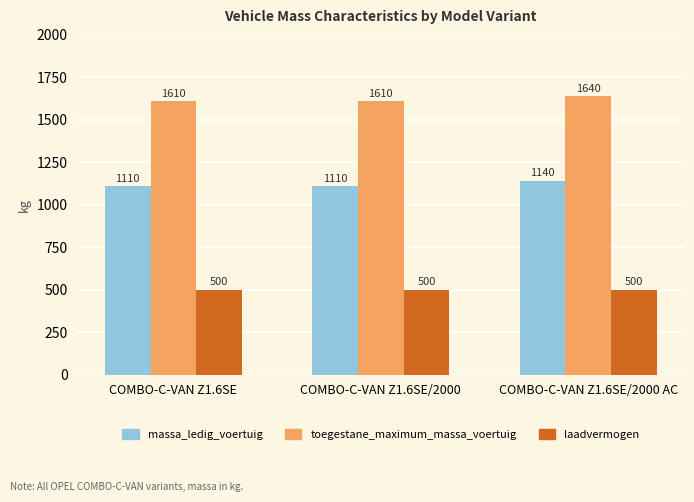

How many groups of bars are there?

3